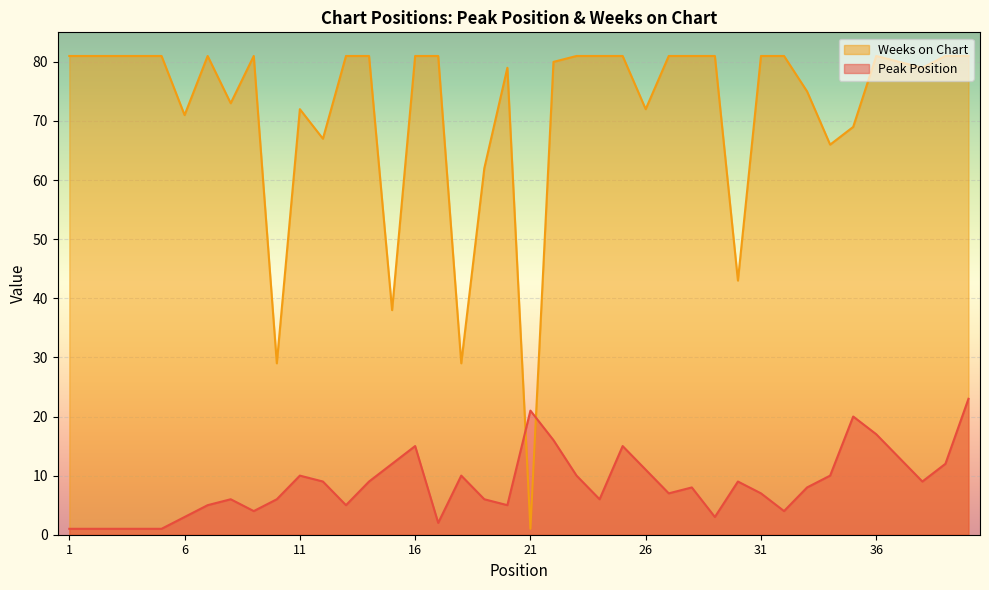

True or false: Peak Position has more than 0 points higher than both neighbors.

True